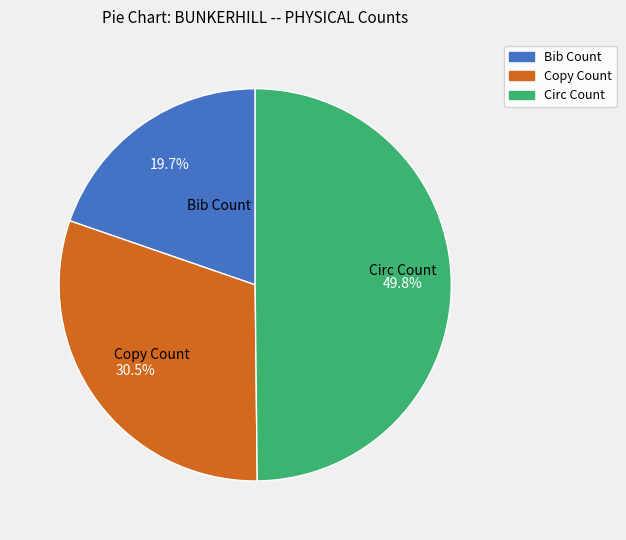

How many segments does this pie chart have?

3